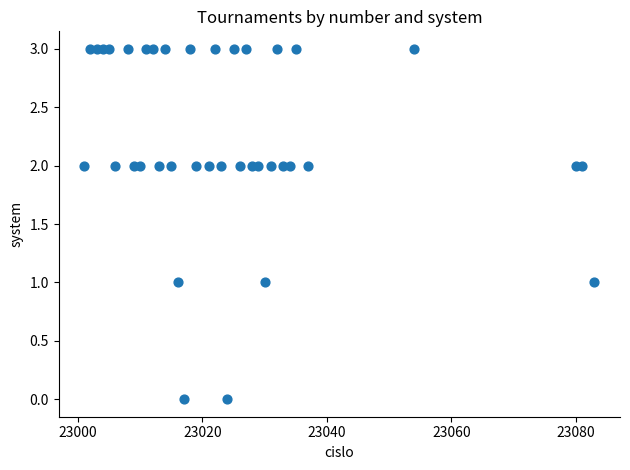

What is the range of Y values (max minus min)?

3